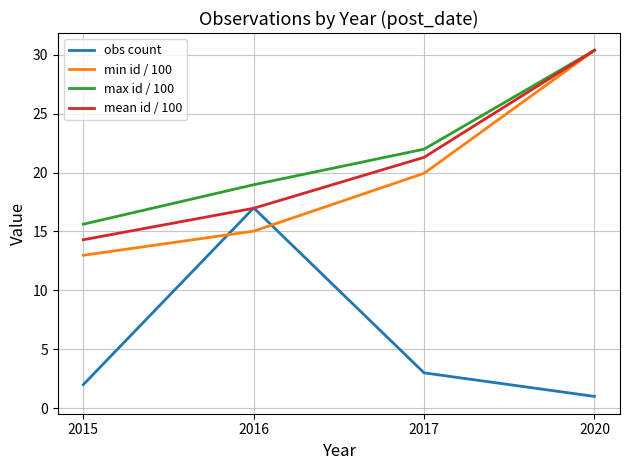

Is this an area chart (filled region under the line)?

No